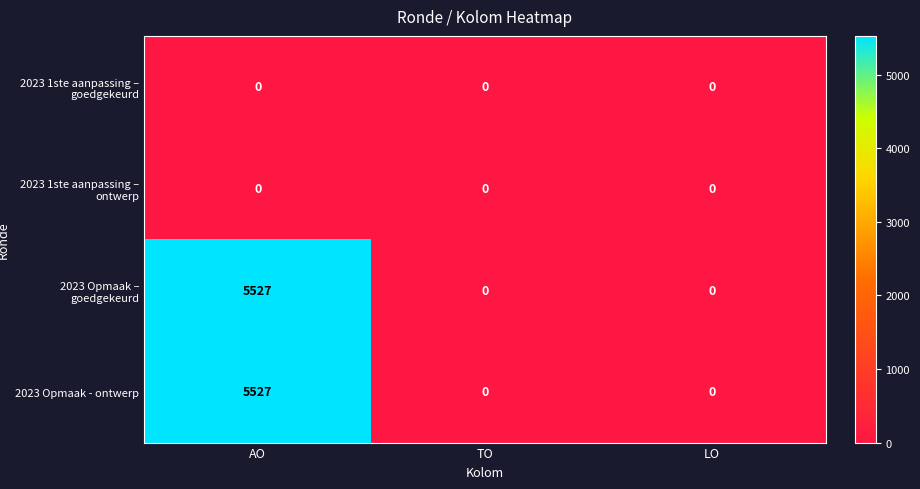

At which label does 2023 Opmaak - ontwerp reach its peak?

AO